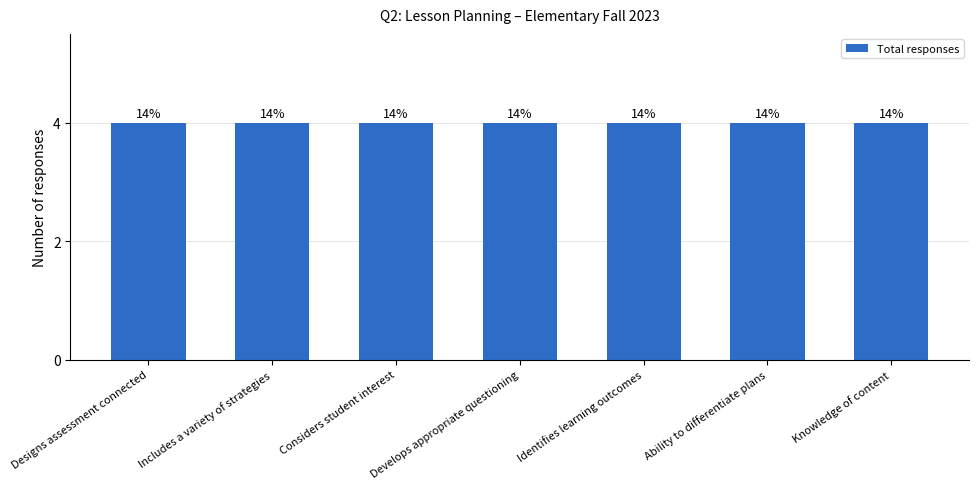

At which category is the sum across all series the highest?

Knowledge of content